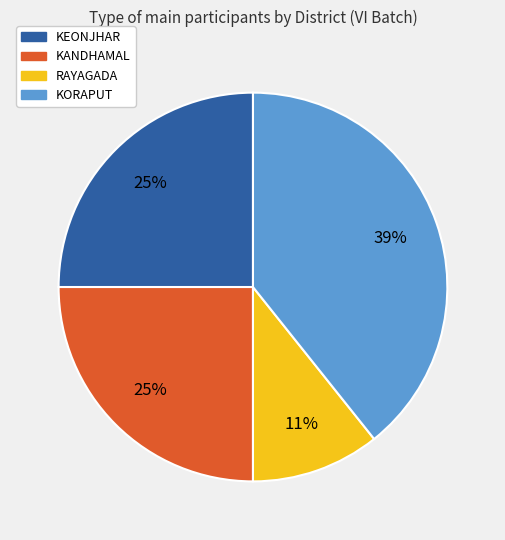

Approximately how many times larger is the value at KEONJHAR compared to RAYAGADA?

2.3